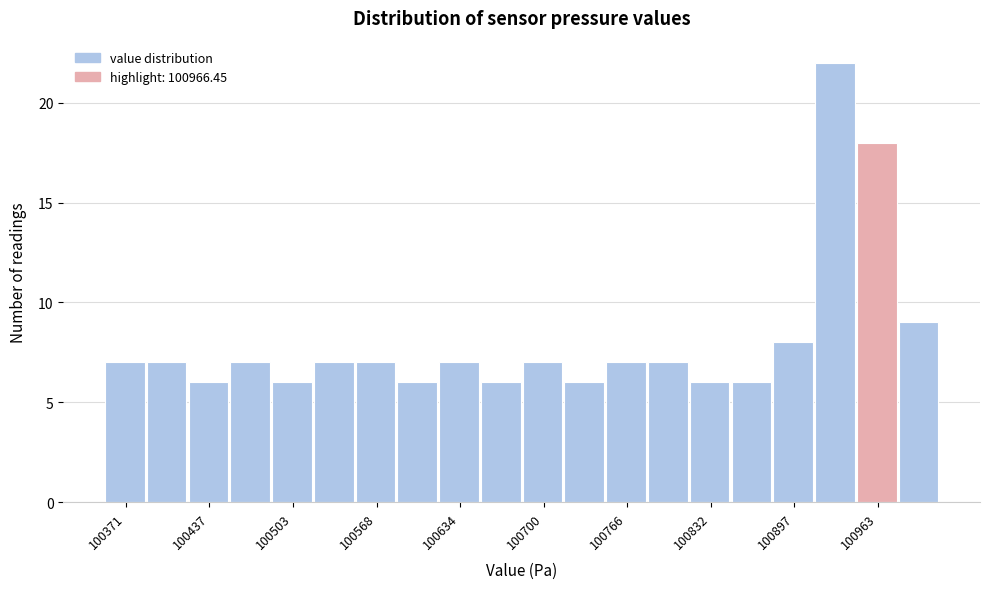

Around what value on the x-axis is the tallest bar? Give the approximate position of its centre, as read against the axis.

100930